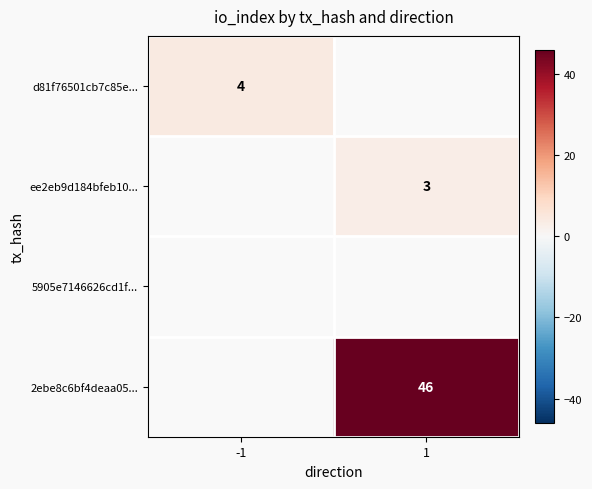

The ee2eb9d184bfeb10... series shows 1 at 1. True or false?

False